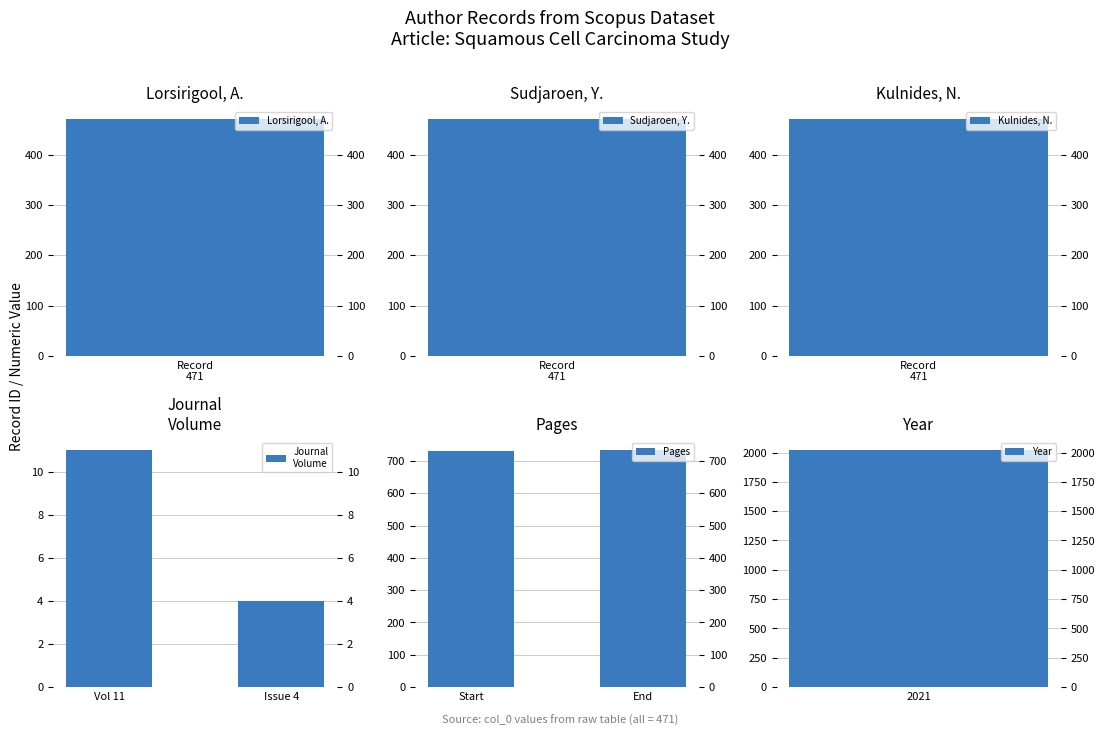

What is the approximate value of Journal
Volume at Issue 4?

4